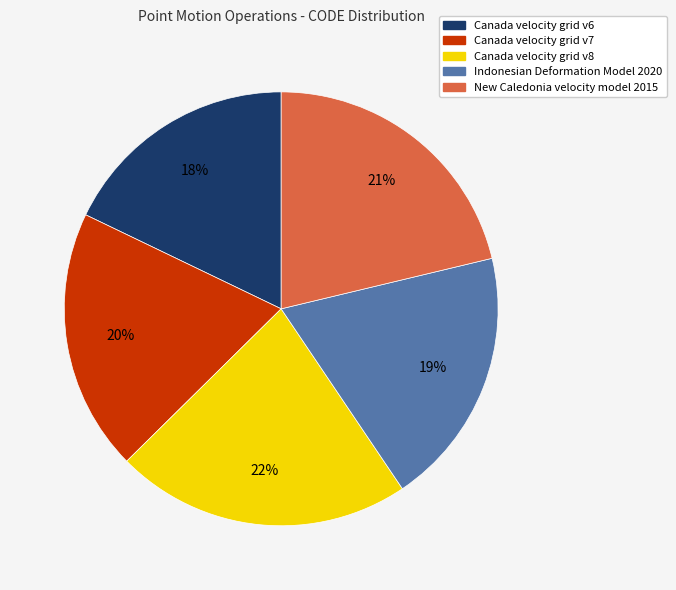

Do Canada velocity grid v6 and Canada velocity grid v7 together represent more than half of the pie?

No